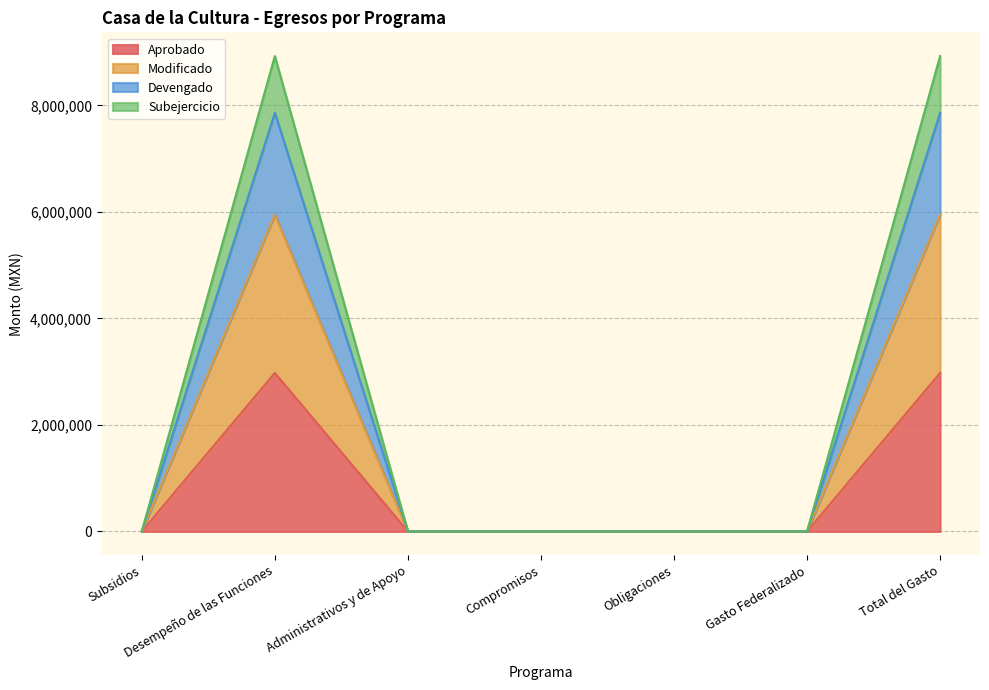

True or false: Modificado and Devengado cross at least once.

False